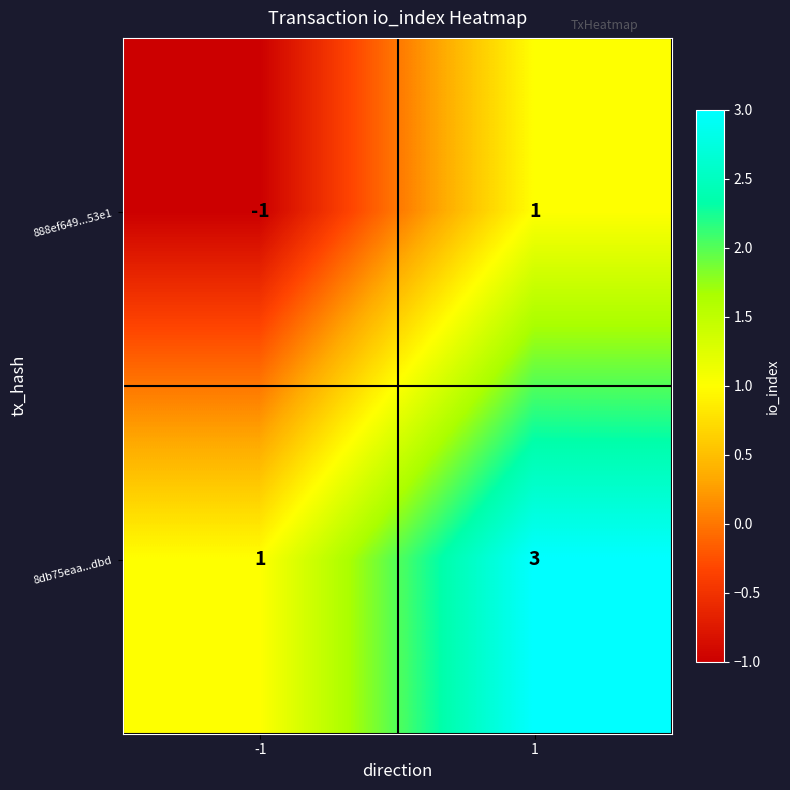

What is the greatest value displayed?

3